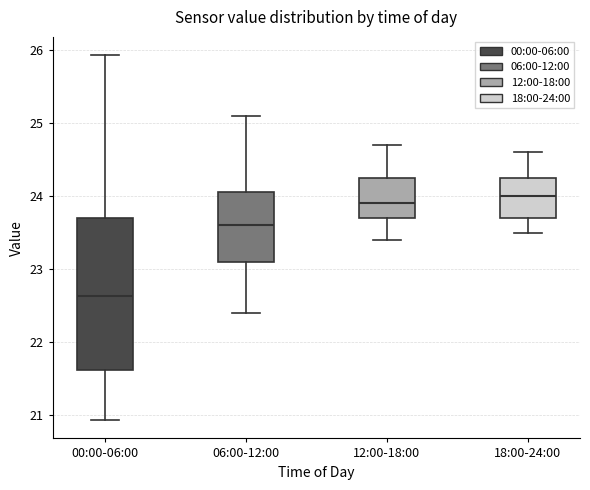

Reading left to right, transcribe this box plot: for each box, give where its median line is, the range the box spans, and where its two whiskers end, as read against the y-axis. The values are not printed on the chart, so give them approximately, as read against the axis.

00:00-06:00: median 22.6, box 21.6 to 23.7, whiskers 20.9 to 25.9
06:00-12:00: median 23.6, box 23.1 to 24.1, whiskers 22.4 to 25.1
12:00-18:00: median 23.9, box 23.7 to 24.3, whiskers 23.4 to 24.7
18:00-24:00: median 24.0, box 23.7 to 24.3, whiskers 23.5 to 24.6